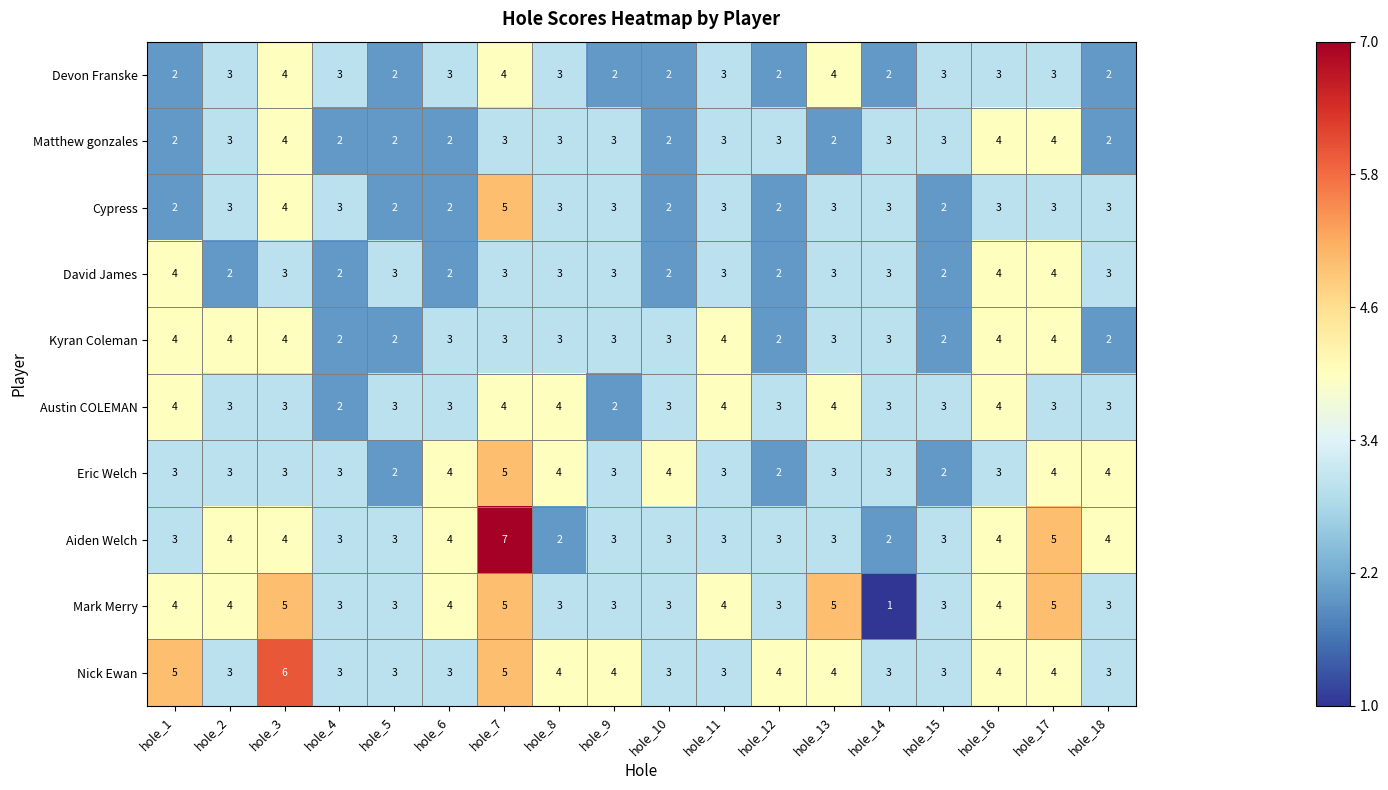

What is the spread (max minus min) of values at hole_7?

4